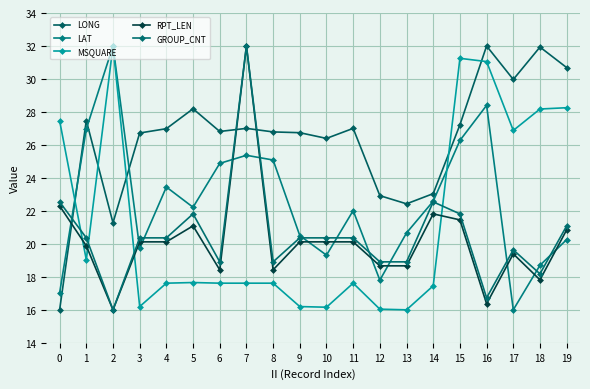

Count the number of data series in this chart.

5